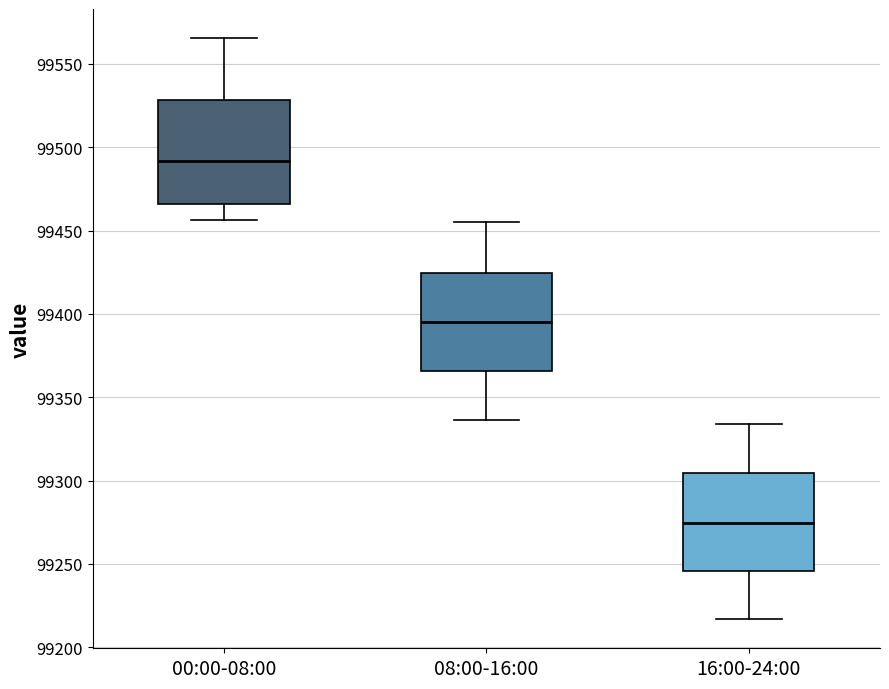

Where does the upper whisker of the box for 16:00-24:00 end on the y-axis? The values are not printed on the chart, so give them approximately, as read against the axis.

99335